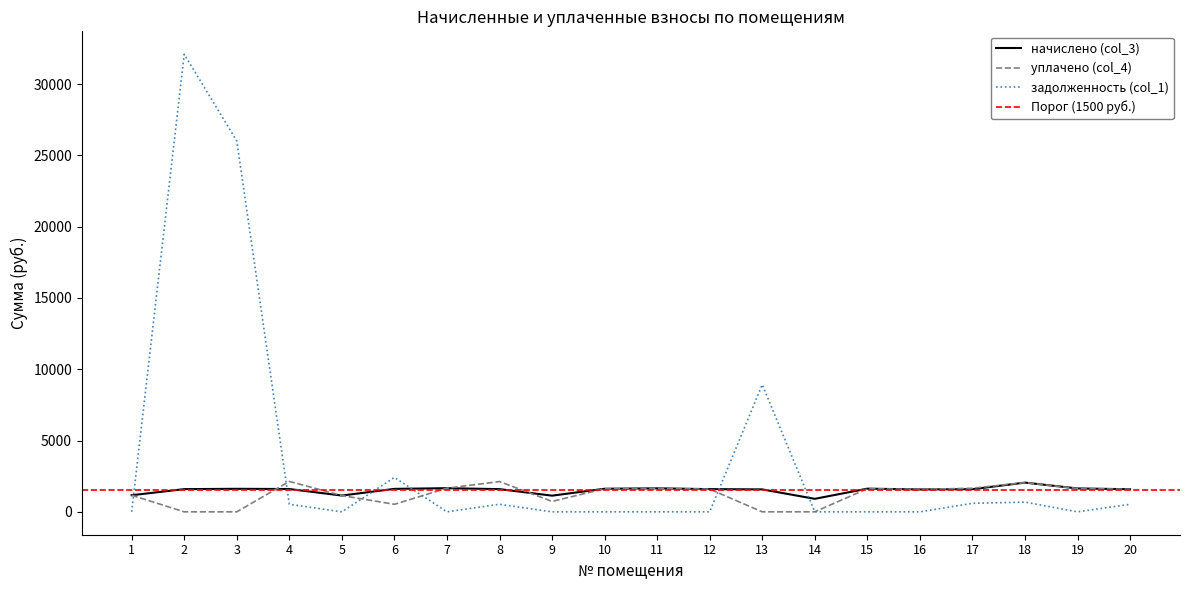

What is the average value of the уплачено (col_4) series?

1224.0